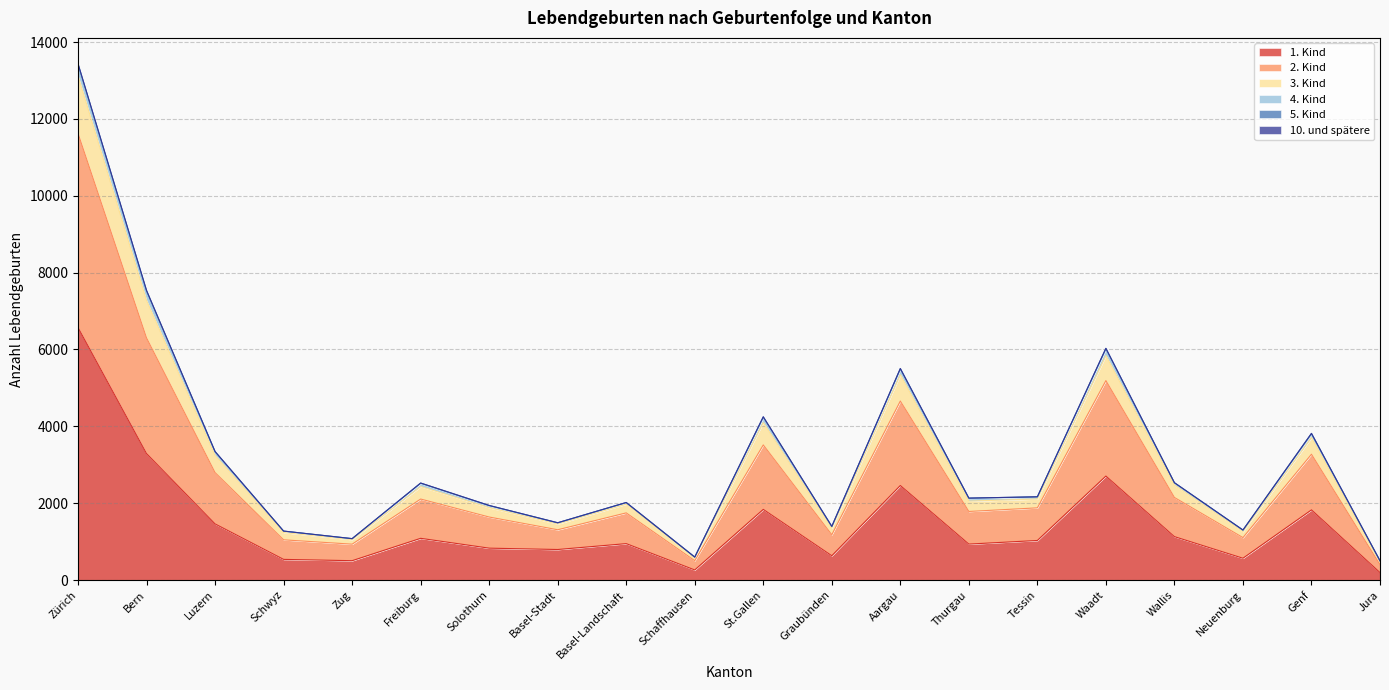

The value of 1. Kind at Luzern is 1462. True or false?

True